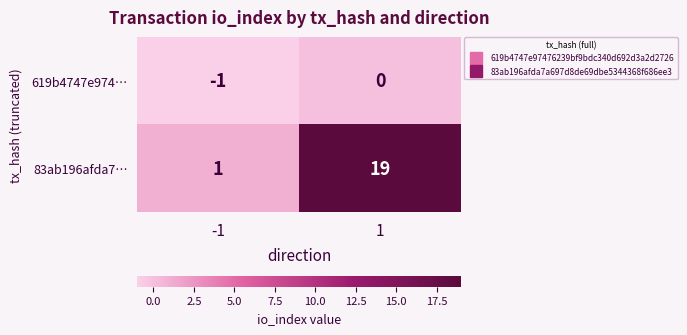

The 83ab196afda7… series shows 19 at 1. True or false?

True